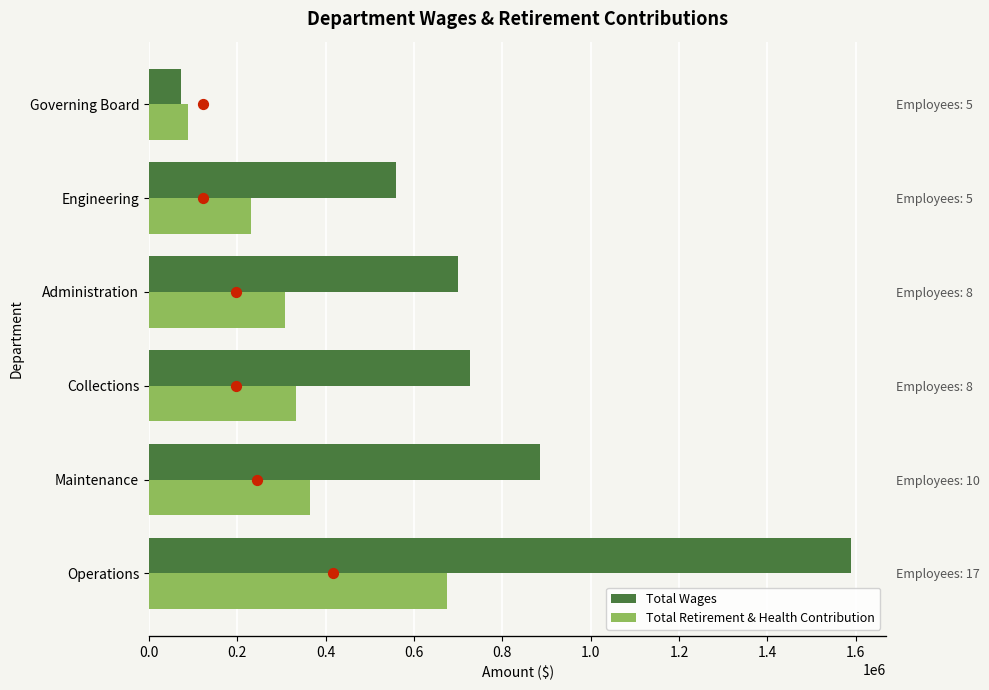

Which series has the largest Y range (max minus min)?

Total Wages